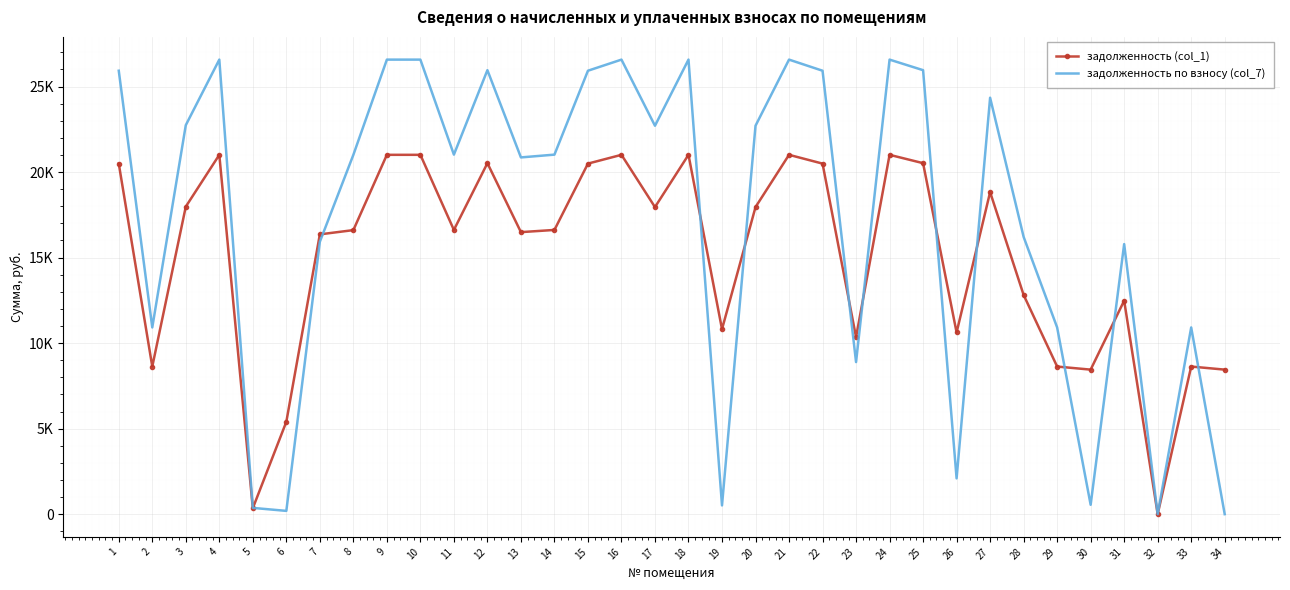

Which series has the largest total across all categories?

задолженность по взносу (col_7)